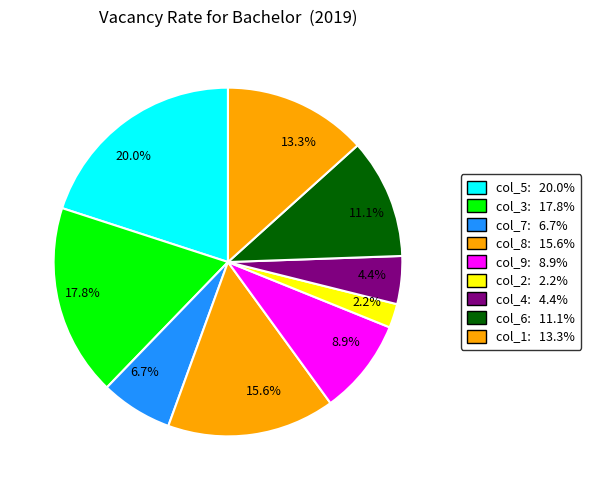

How many slices are in this pie chart?

9